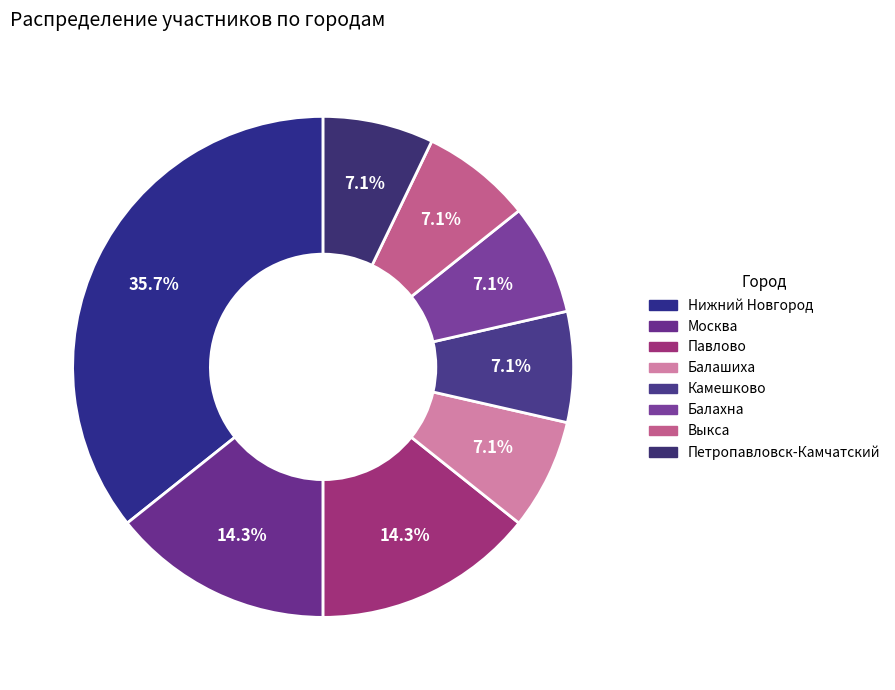

Which has a higher value, Петропавловск-Камчатский or Москва?

Москва